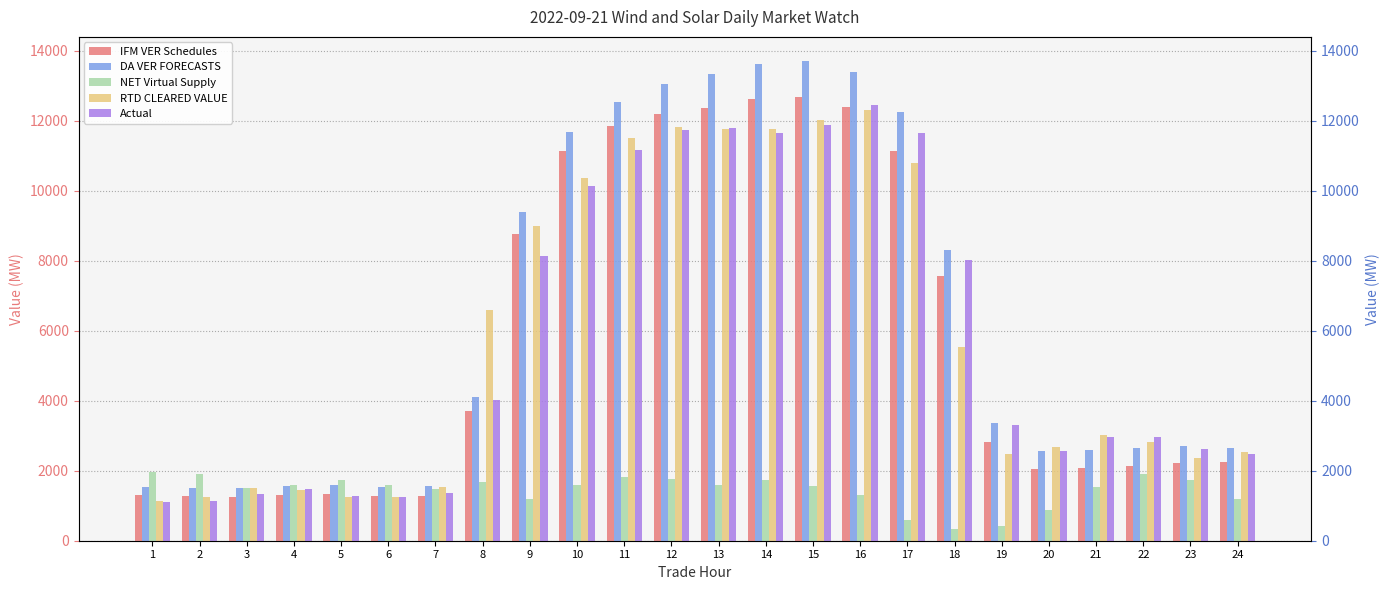

At which label does Actual reach its minimum?

1